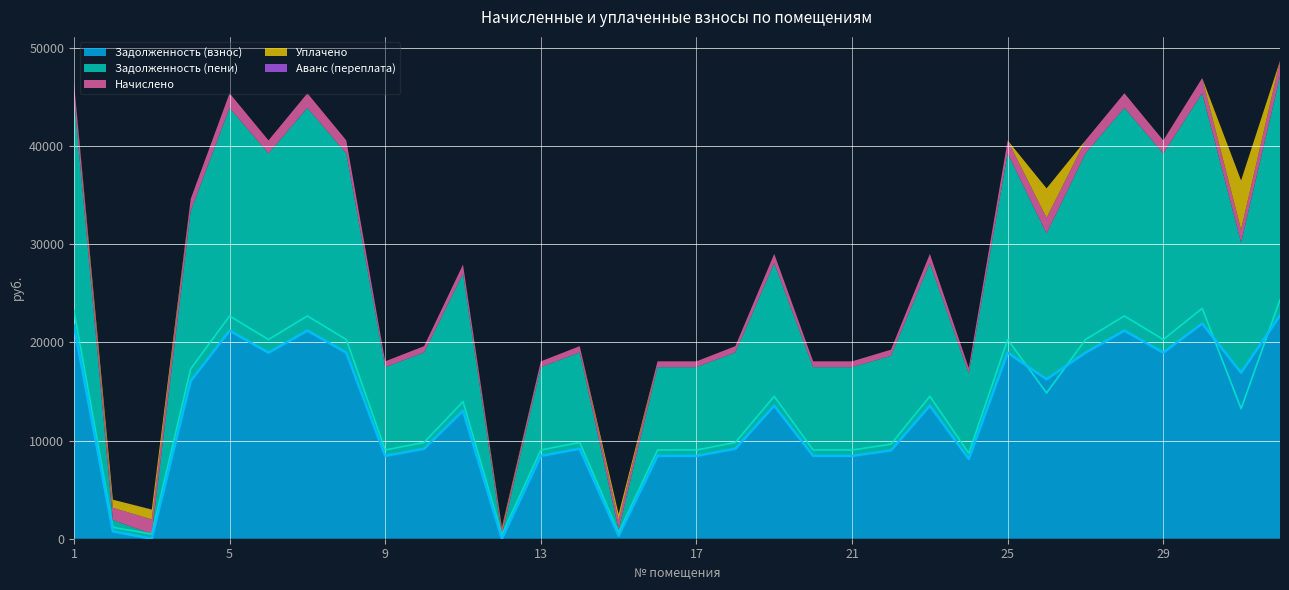

Between 2 and 12, which series saw the biggest shift?

Задолженность (пени)